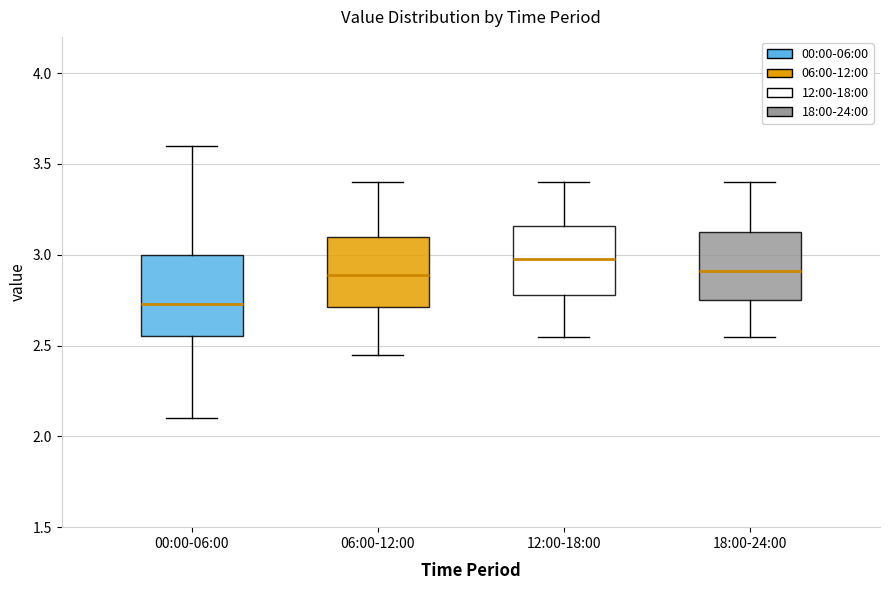

Where does the upper whisker of the box for 12:00-18:00 end on the y-axis? The values are not printed on the chart, so give them approximately, as read against the axis.

3.40